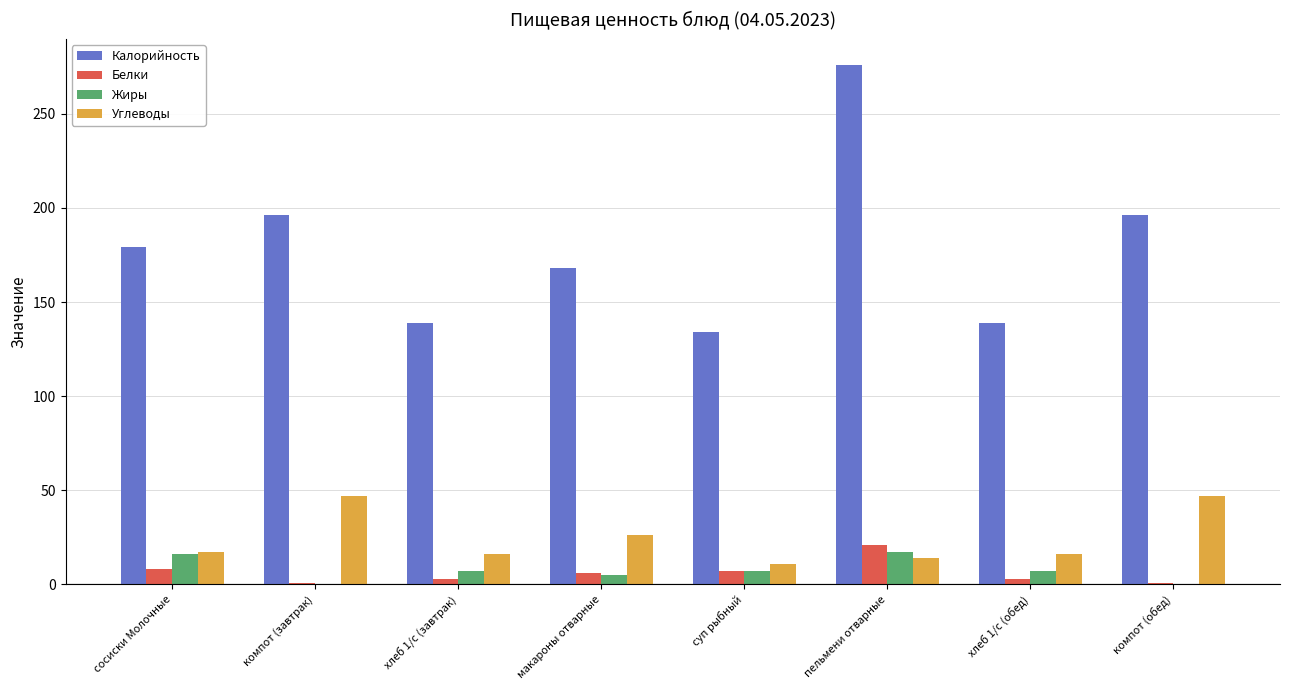

At which label does Калорийность reach its peak?

пельмени отварные